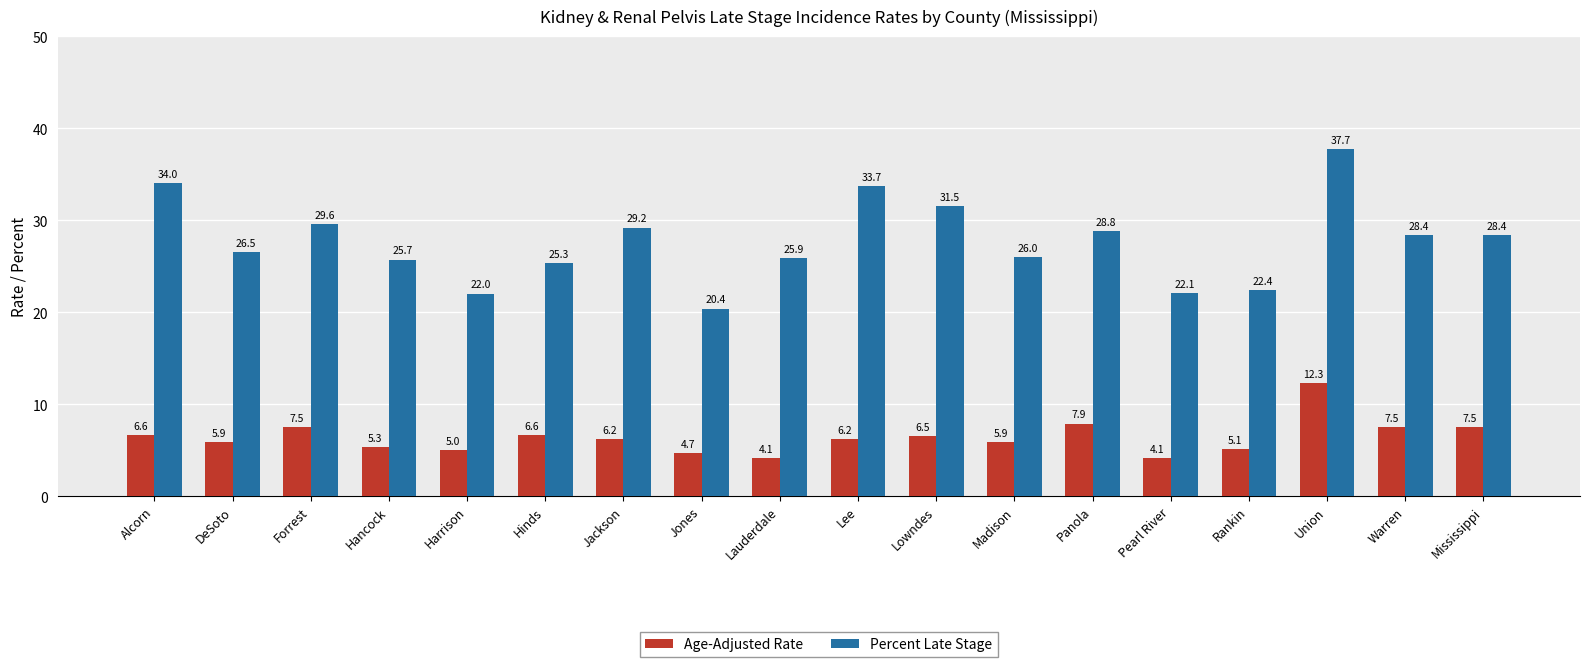

What is the average value of the Percent Late Stage series?

27.6